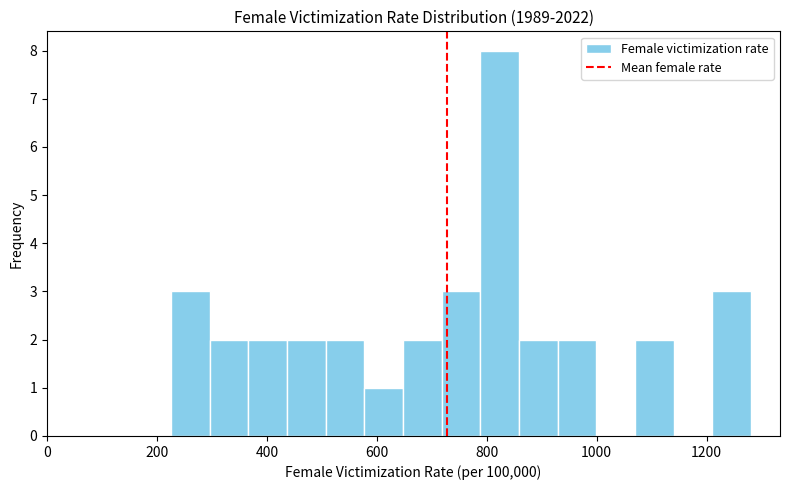

Around what value on the x-axis is the tallest bar? Give the approximate position of its centre, as read against the axis.

820